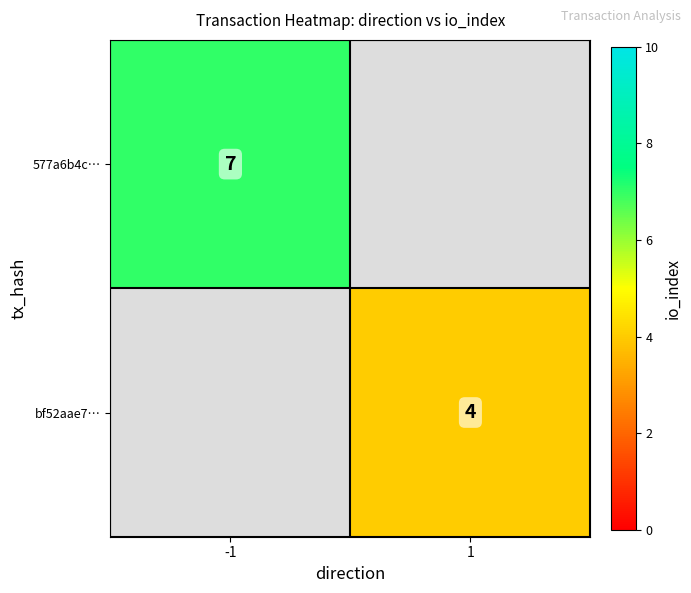

True or false: bf52aae7… has a value of 2 at 1.

False